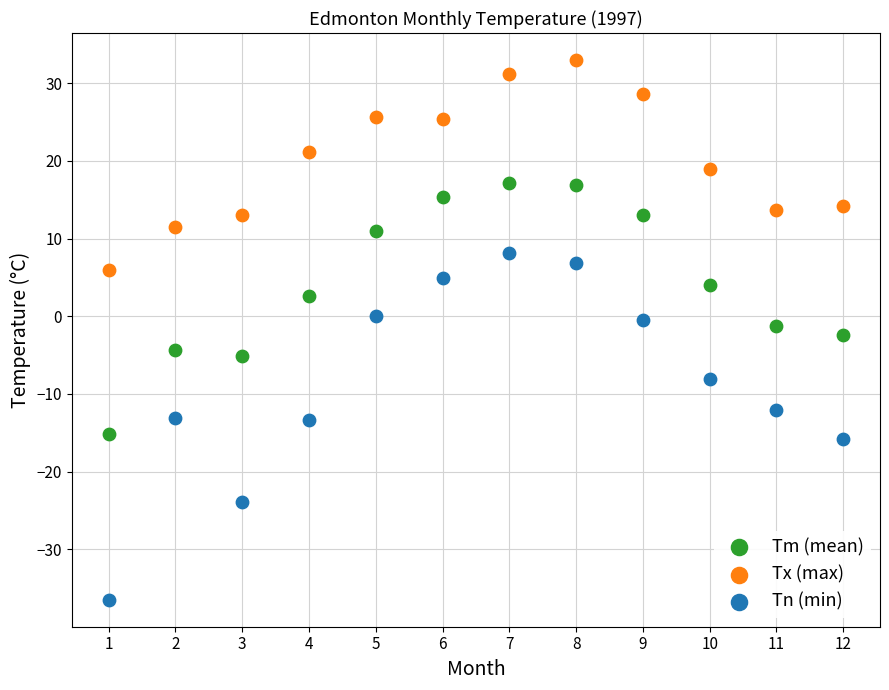

Across all data points, what is the range of X values (max minus min)?

11.0